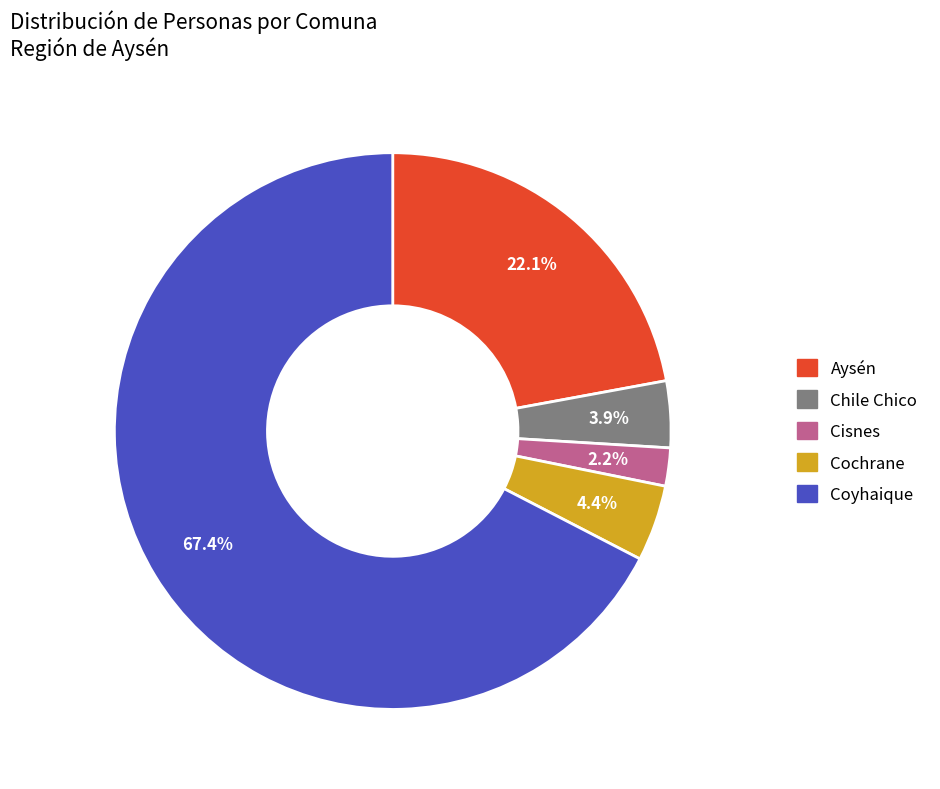

To the nearest percent, what is the difference between the largest and smallest slice percentages?

65%